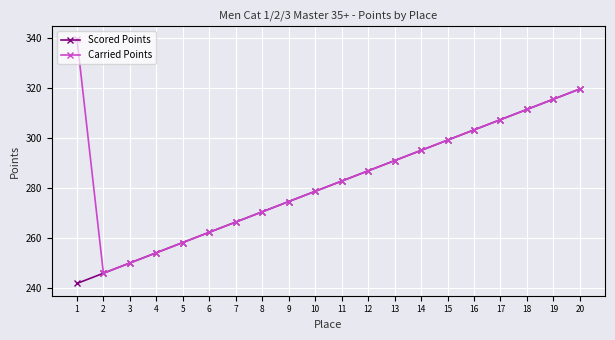

Is it true that Scored Points equals 274.6 at 9?

True